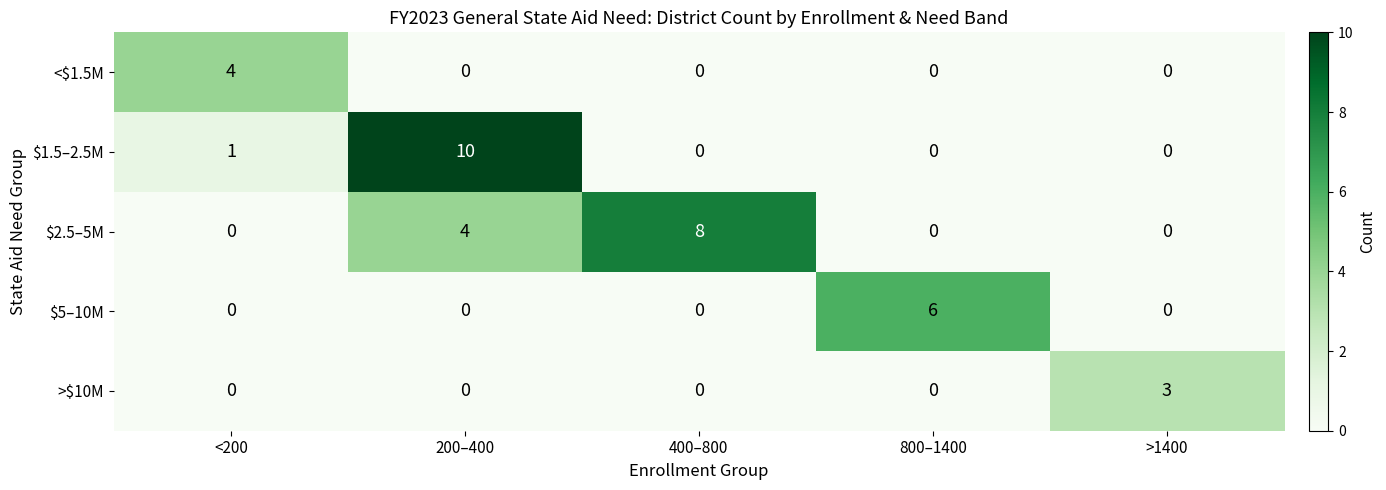

Which label corresponds to the largest value in the chart?

200–400